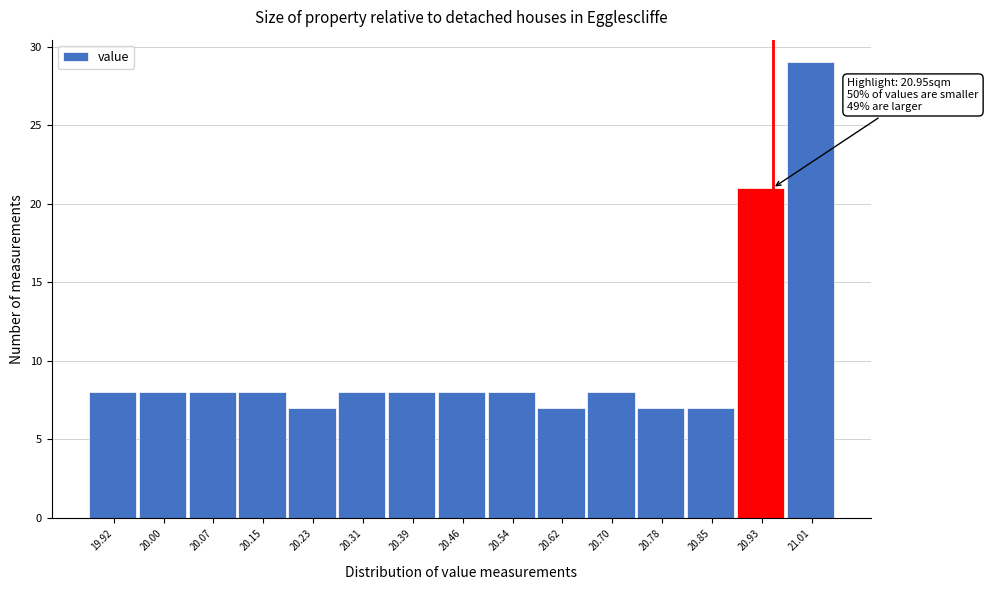

Over which range of the x-axis is the bar tallest?

20.972 to 21.050